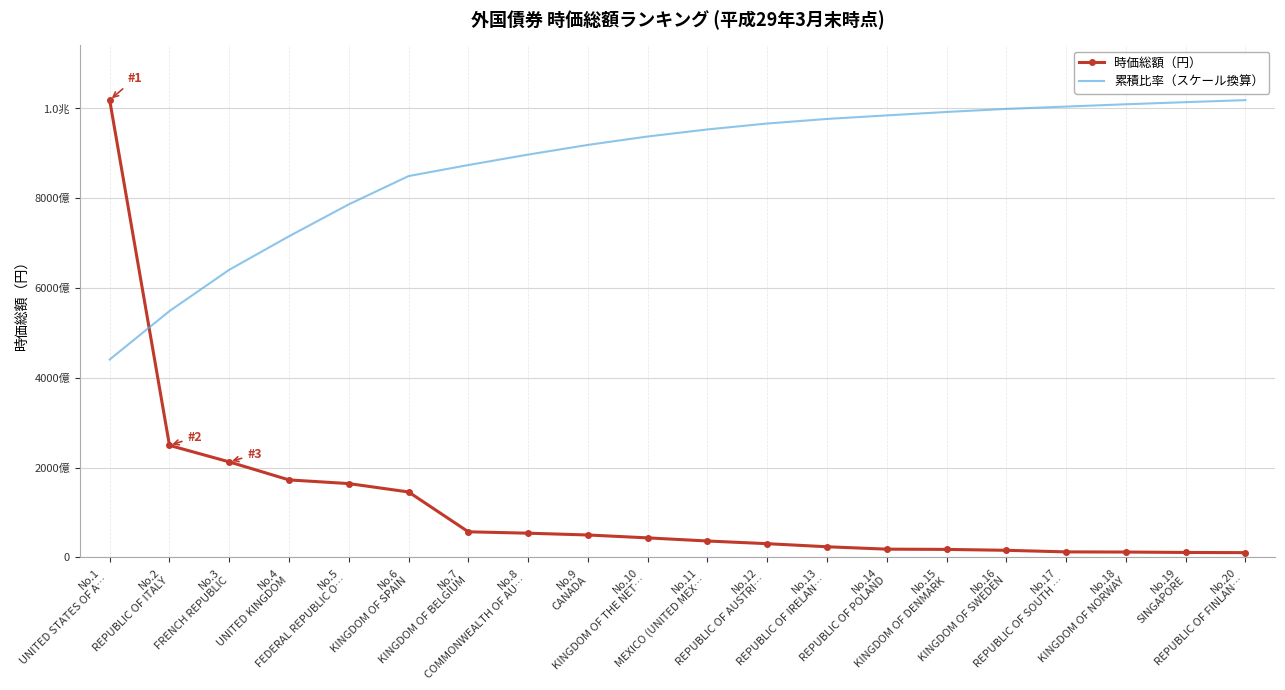

What are all the series names shown in the legend?

時価総額（円）, 累積比率（スケール換算）